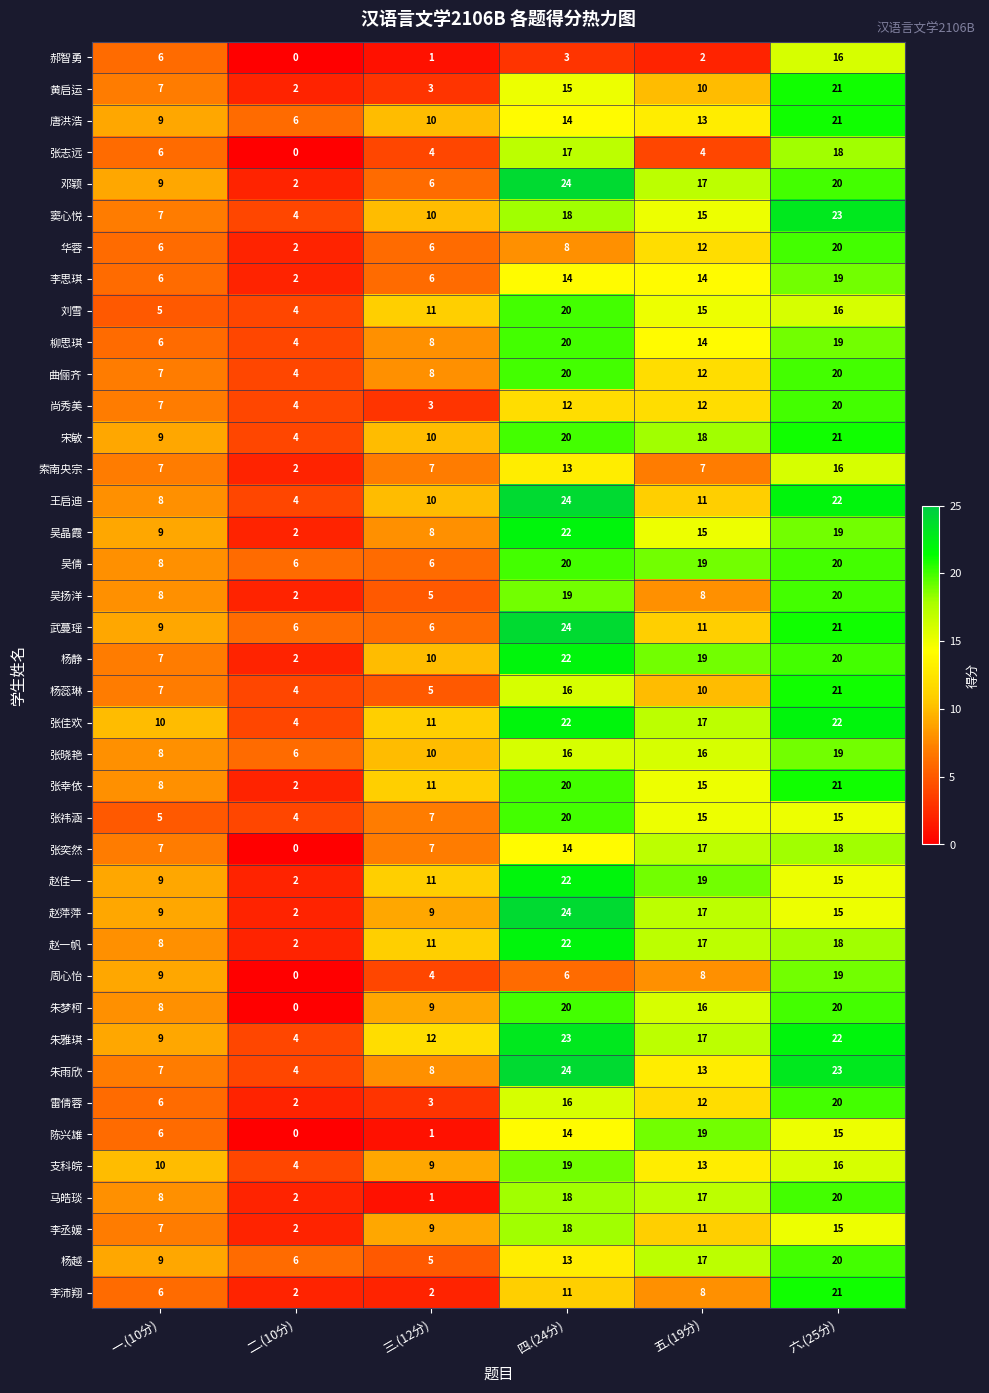

What is the difference between the maximum and minimum values in the 王启迪 series?

20